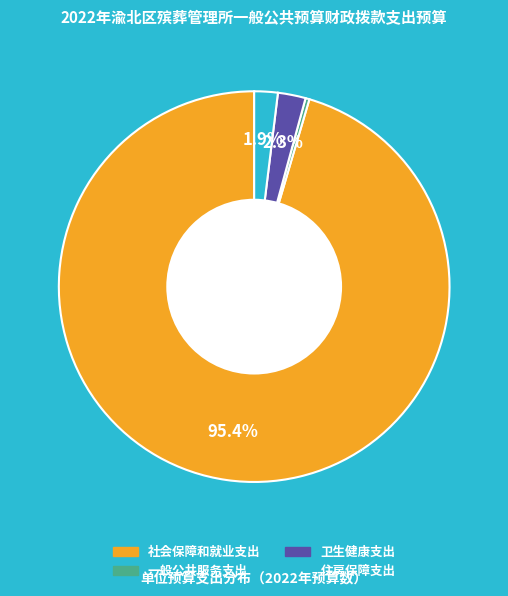

Is the sum of 社会保障和就业支出 and 住房保障支出 greater than half?

Yes